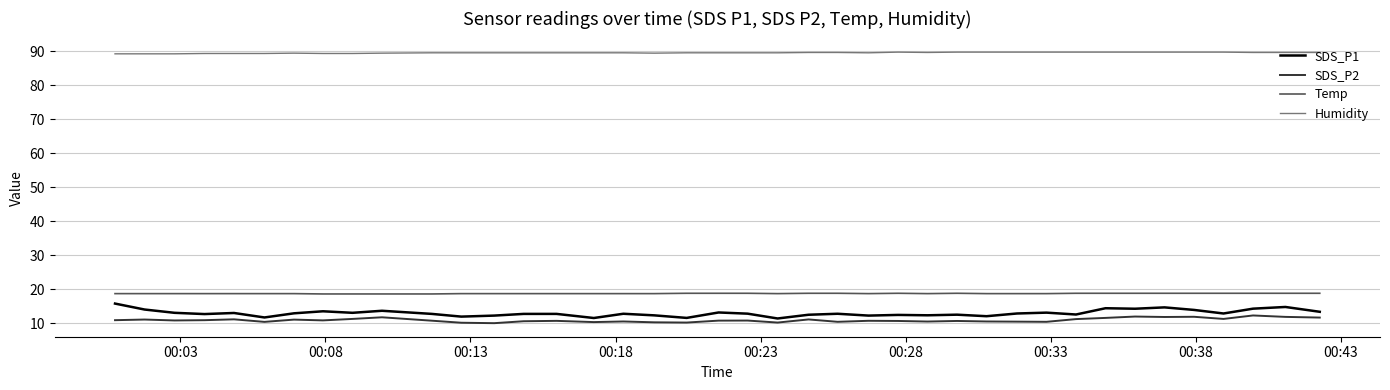

Which series has the largest range (max minus min)?

SDS_P1